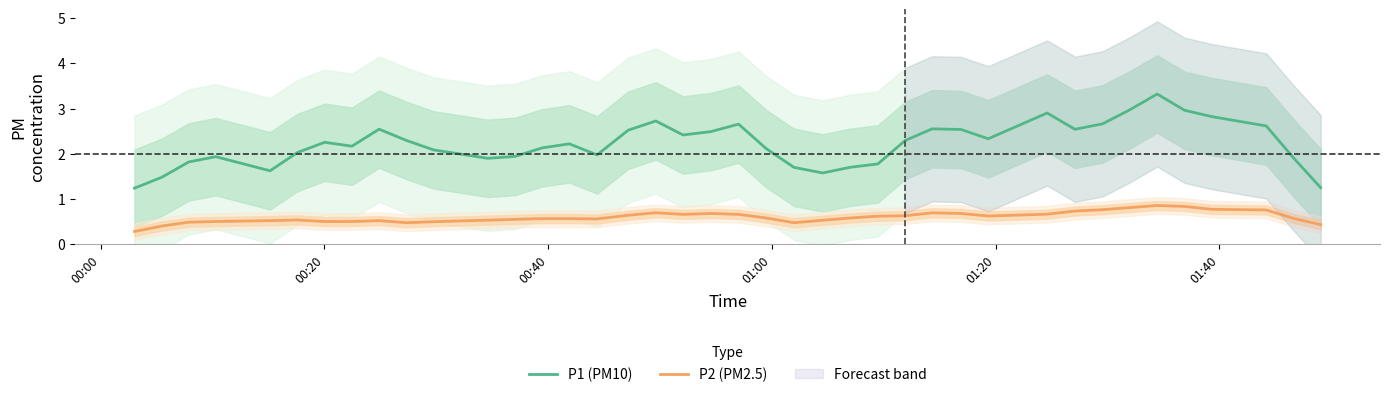

Count the number of categories in the chart.

40